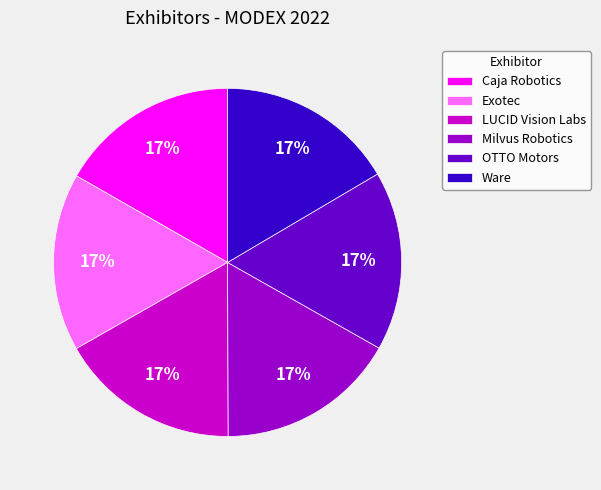

Combined, do LUCID Vision Labs and Milvus Robotics account for over 50%?

No